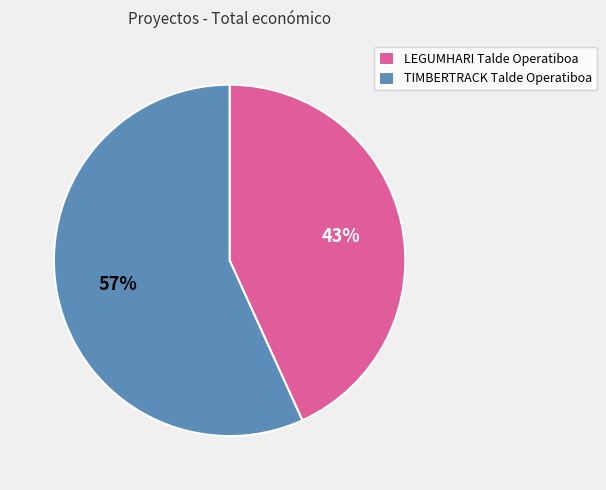

Rank the categories by value from highest to lowest.

TIMBERTRACK Talde Operatiboa, LEGUMHARI Talde Operatiboa